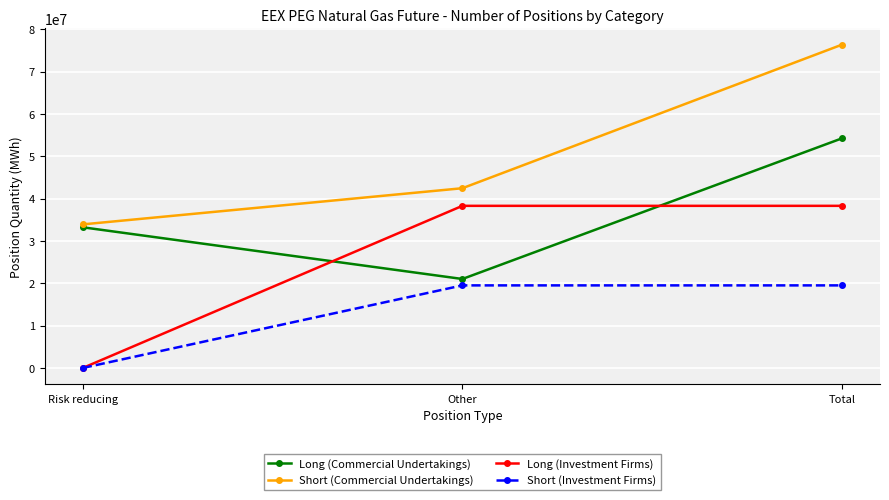

At Total, list the series in order from smallest to largest.

Short (Investment Firms), Long (Investment Firms), Long (Commercial Undertakings), Short (Commercial Undertakings)